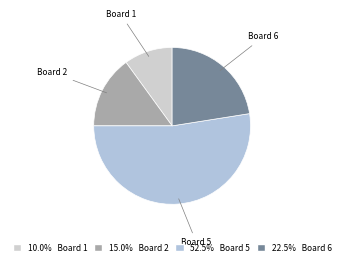

Count the number of slices in the pie.

4